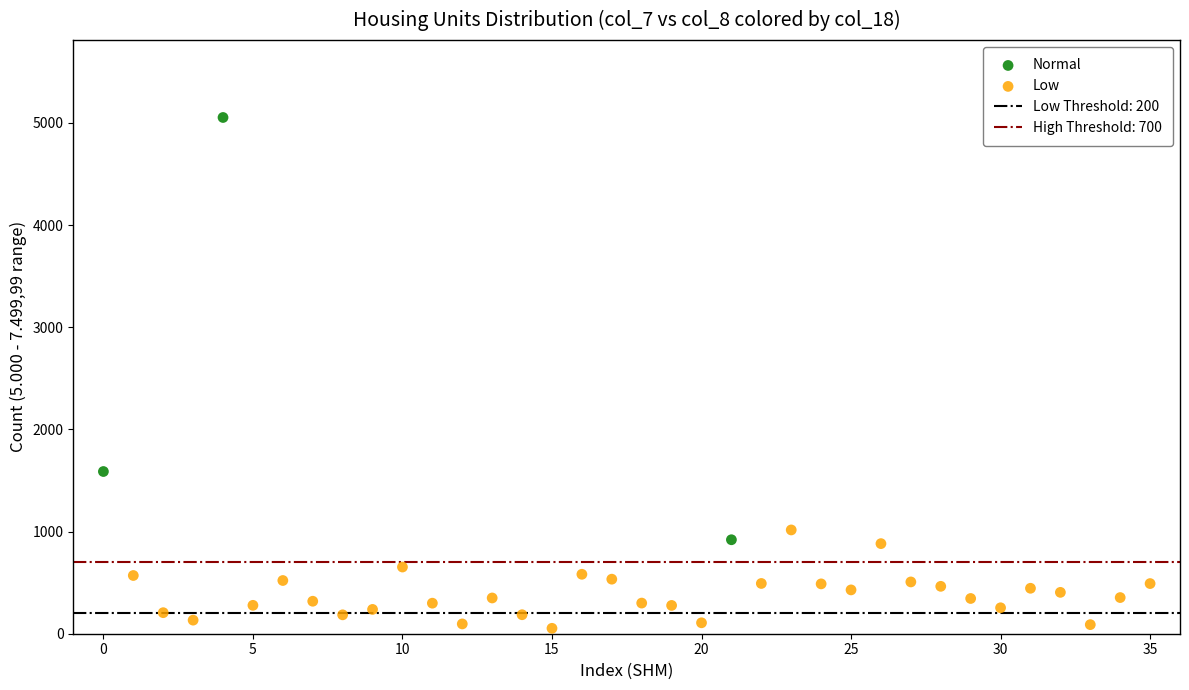

Which series contains the highest Y value?

Normal